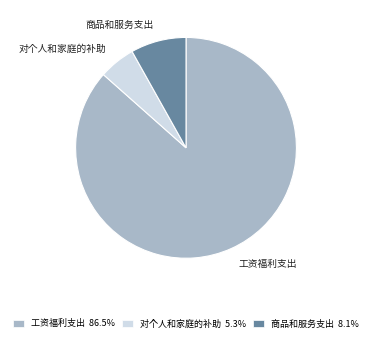

Is there any slice that represents more than half of the pie?

Yes